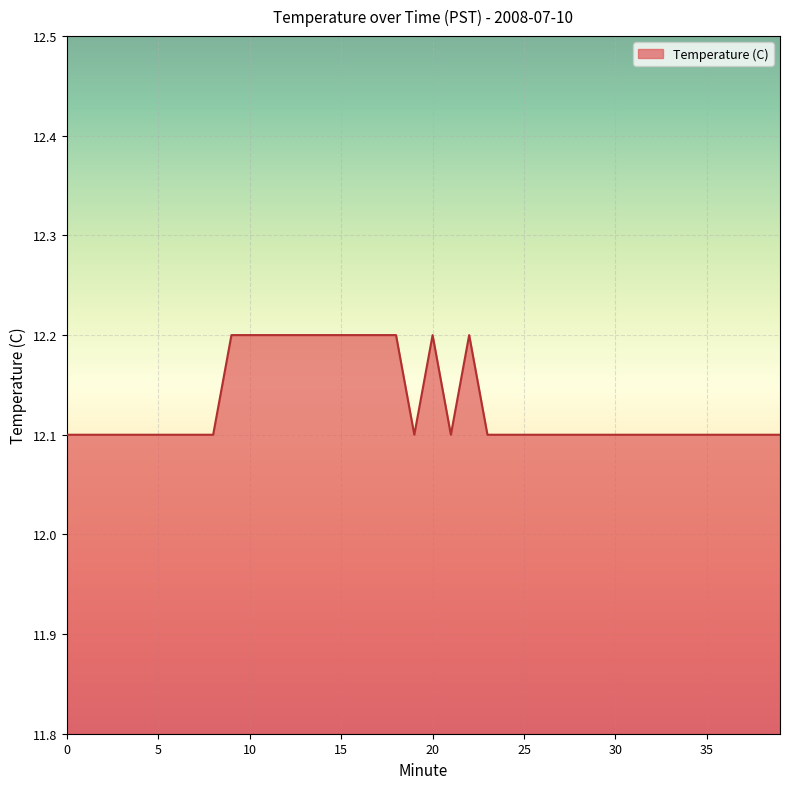

What is the minimum value shown in the chart?

12.1